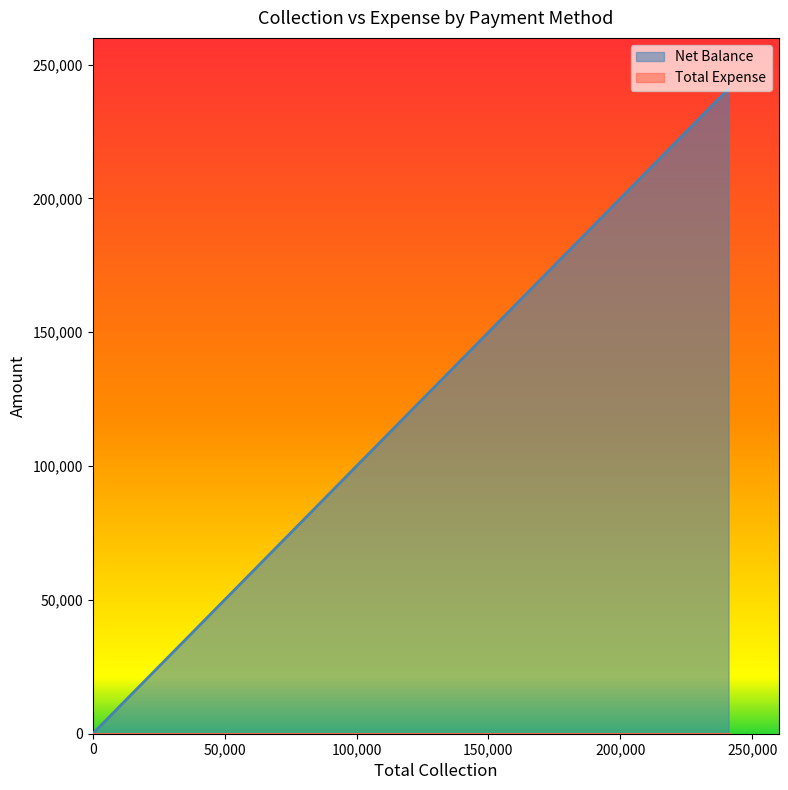

Reading right to left, transcribe all the data shown in this chart.

Net Balance: 0	0	0	0	241000
Total Expense: 0	0	0	0	0